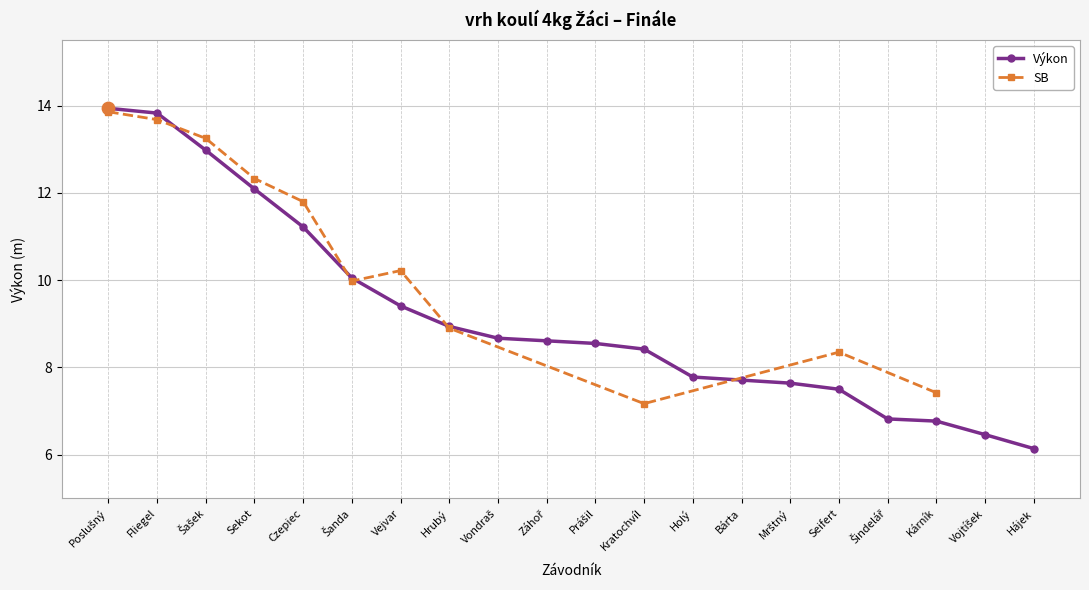

What is the change in value from Záhoř to Holý?

-0.8